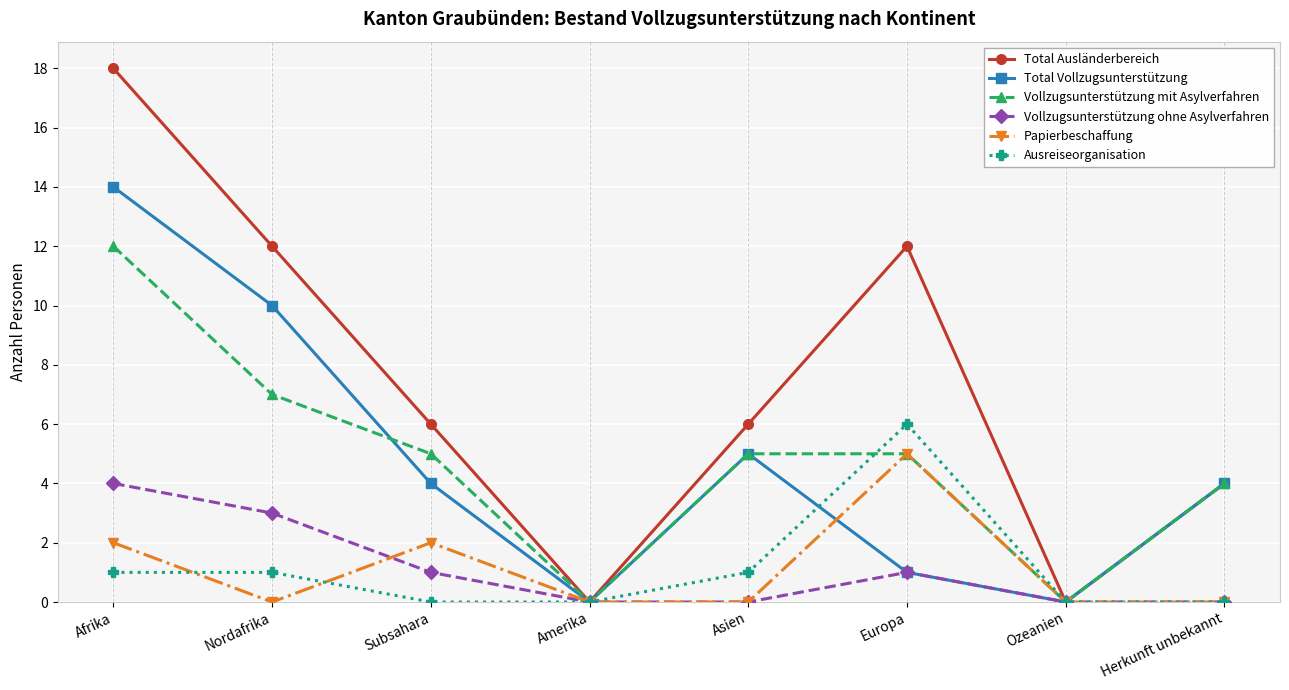

What is the maximum value shown in the chart?

18